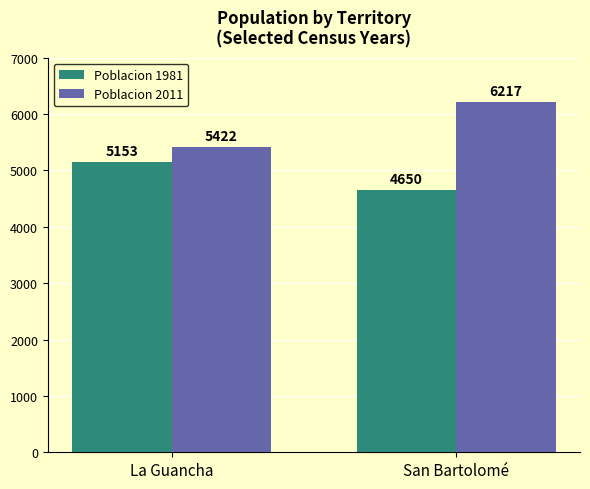

What is the minimum value shown in the chart?

4650